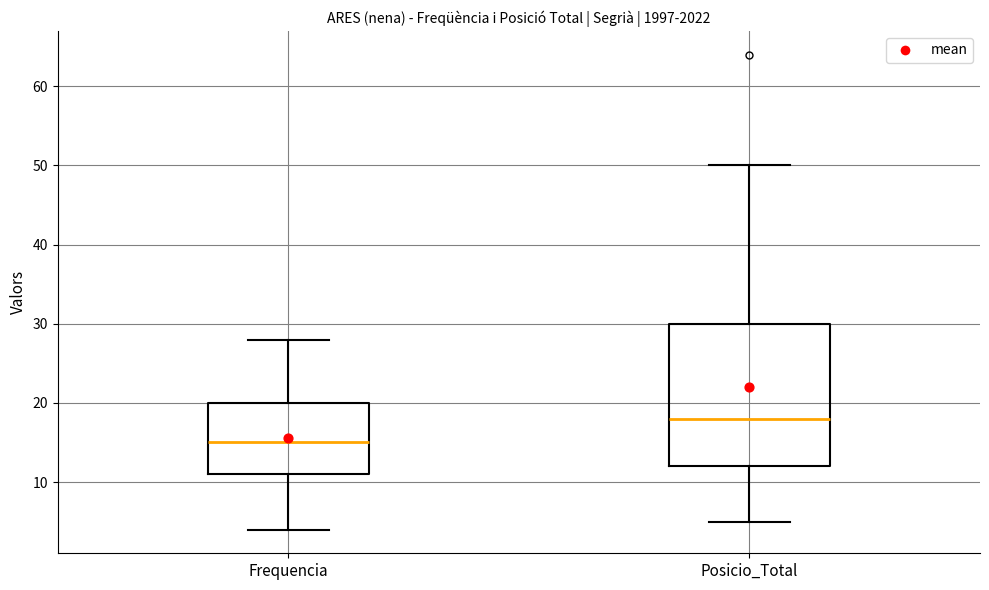

Which box's median line is the lowest?

Frequencia